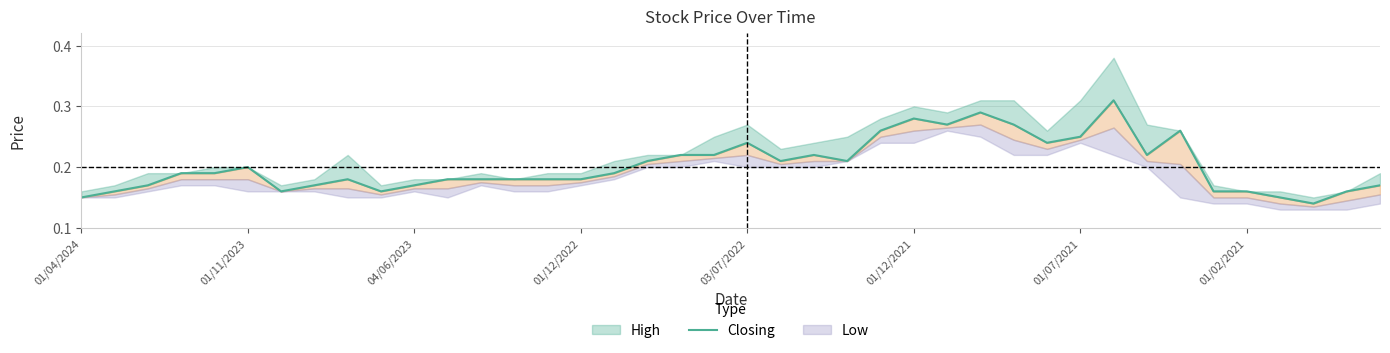

Reading left to right, extract all data points from this chart.

0.1	0.2	0.2	0.2	0.2	0.2	0.2	0.2	0.2	0.2	0.2	0.2	0.2	0.2	0.2	0.2	0.2	0.2	0.2	0.2	0.2	0.2	0.2	0.2	0.3	0.3	0.3	0.3	0.3	0.2	0.2	0.3	0.2	0.3	0.2	0.2	0.1	0.1	0.2	0.2